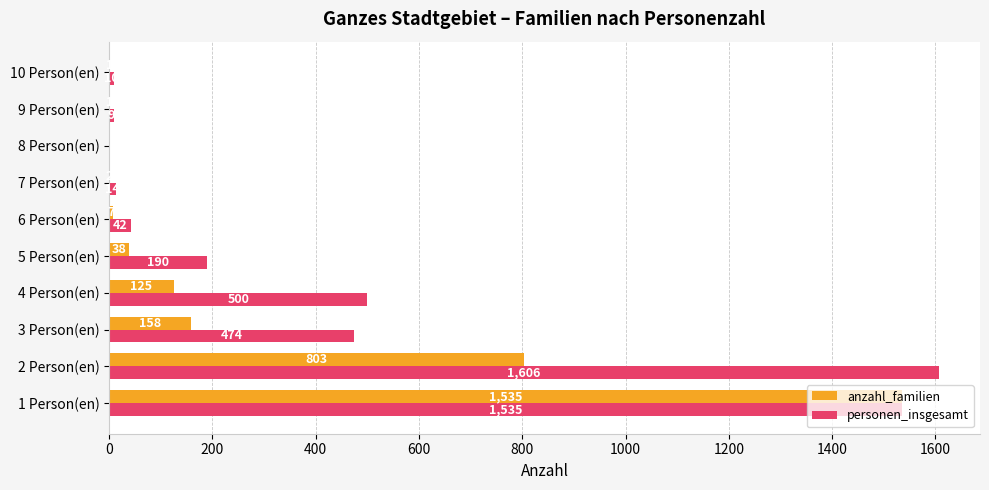

What is the sum of the personen_insgesamt values at 6 Person(en) and 2 Person(en)?

1648